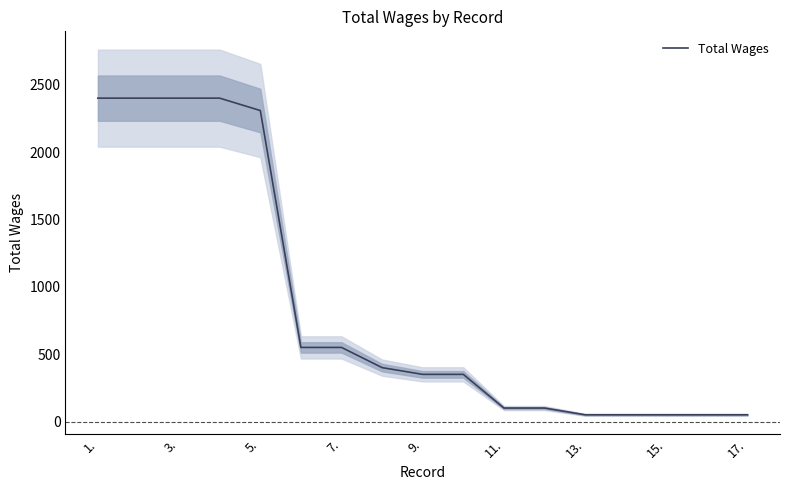

What is the highest value of the Total Wages series?

2400